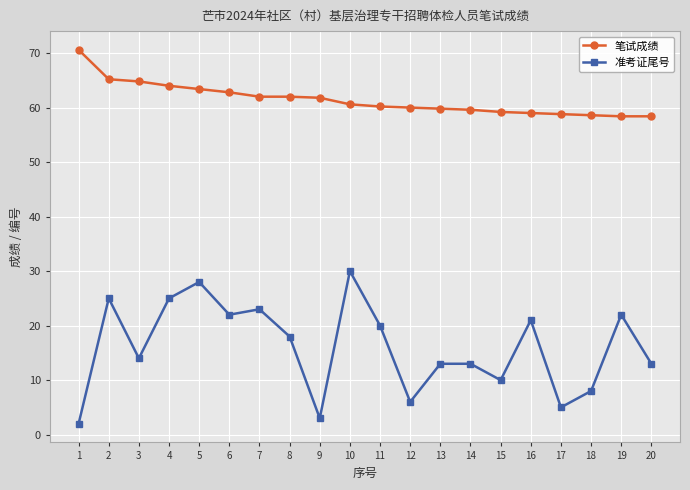

List the series in order of their peak value, lowest first.

准考证尾号, 笔试成绩